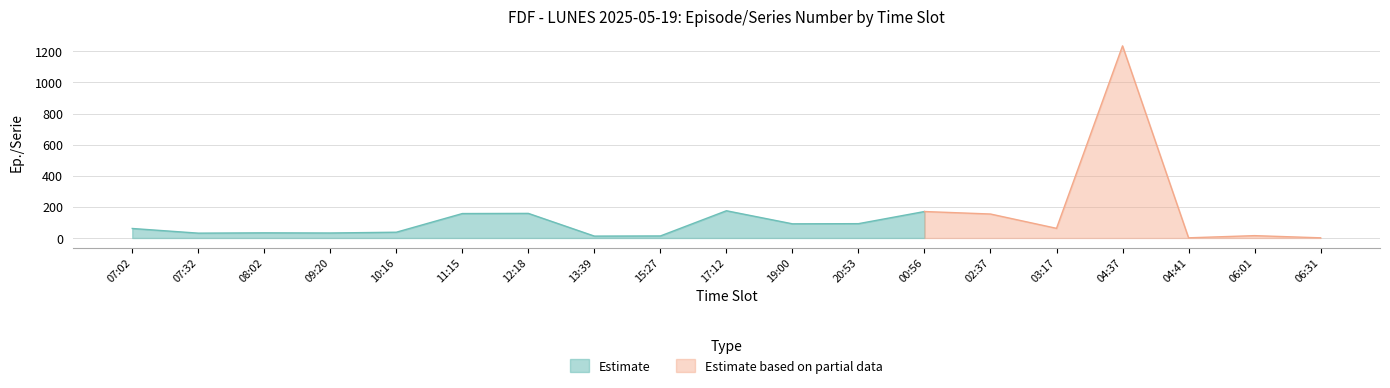

Reading left to right, transcribe all the data shown in this chart.

07:02=61	07:32=31	08:02=33	09:20=32	10:16=37	11:15=157	12:18=158	13:39=12	15:27=13	17:12=175	19:00=91	20:53=92	00:56=170	02:37=154	03:17=62	04:37=1235	04:41=1	06:01=15	06:31=1